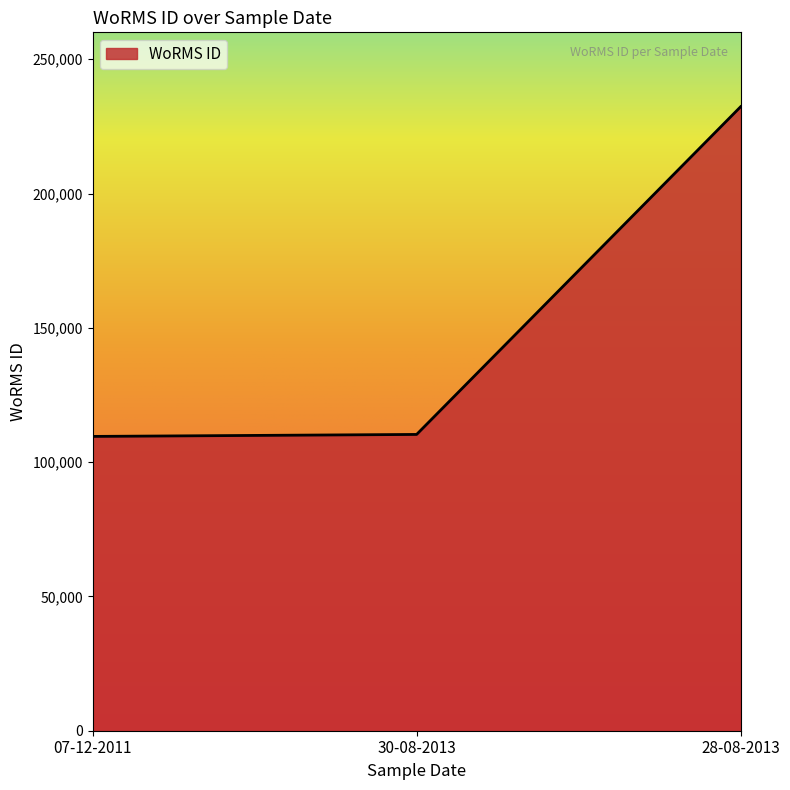

The value at 07-12-2011 is 56295. True or false?

False